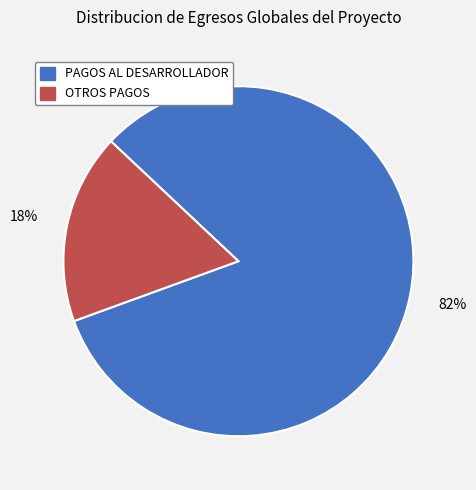

Which category has the smallest portion of the pie?

OTROS PAGOS